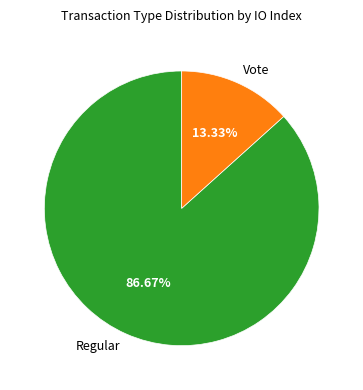

Which slice is the largest?

Regular